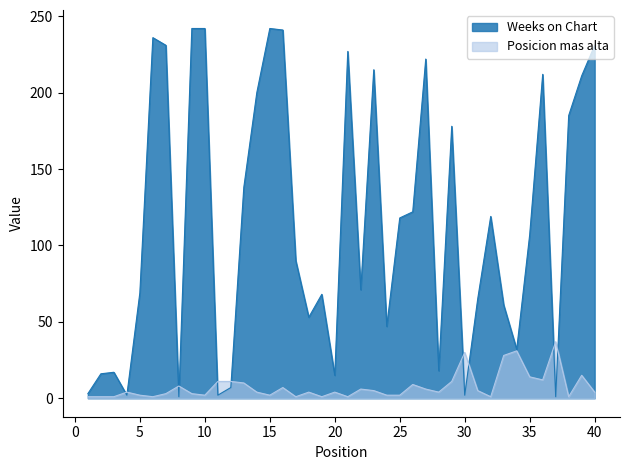

Count the number of categories in the chart.

40